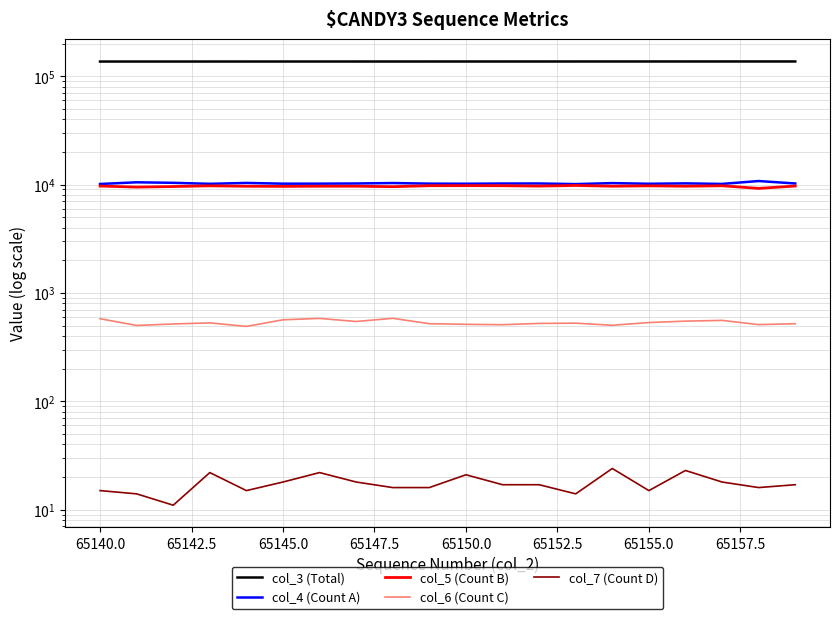

Reading left to right, list all the values displayed in this chart.

col_3 (Total): 136403	136414	136426	136437	136448	136459	136471	136482	136493	136504	136516	136527	136538	136550	136561	136572	136583	136595	136606	136617
col_4 (Count A): 10121	10486	10371	10156	10345	10186	10189	10225	10323	10195	10172	10215	10228	10093	10309	10167	10251	10132	10774	10226
col_5 (Count B): 9681	9468	9585	9731	9642	9615	9649	9651	9554	9754	9770	9755	9676	9807	9653	9729	9650	9742	9213	9690
col_6 (Count C): 578	501	517	529	491	565	582	545	583	520	513	509	523	526	503	533	549	558	510	520
col_7 (Count D): 15	14	11	22	15	18	22	18	16	16	21	17	17	14	24	15	23	18	16	17